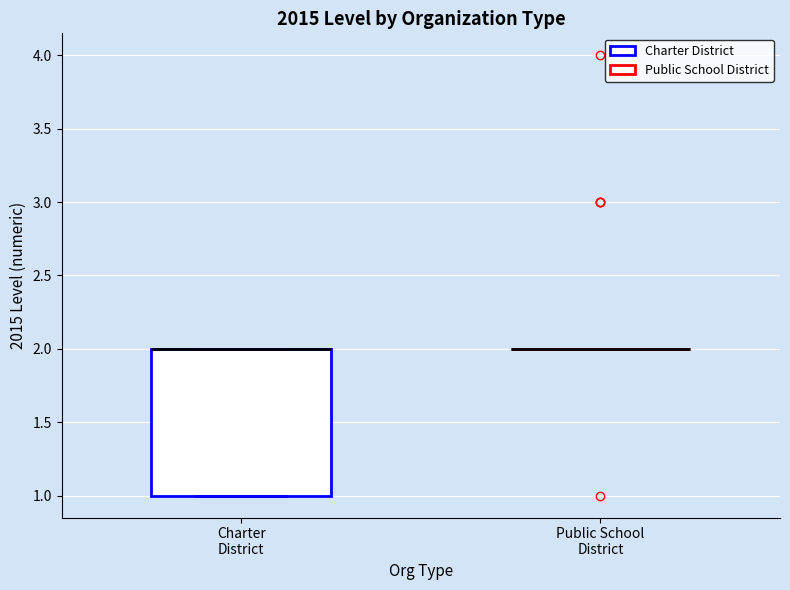

Reading left to right, read every box against the y-axis: the position of its median line, the range the box covers, and the ends of its whiskers. The values are not printed on the chart, so give them approximately, as read against the axis.

Charter District: median 2 (drawn on the box's upper edge), box 1 to 2, whiskers 1 to 2
Public School District: box collapsed to a line at 2, whiskers 2 to 2